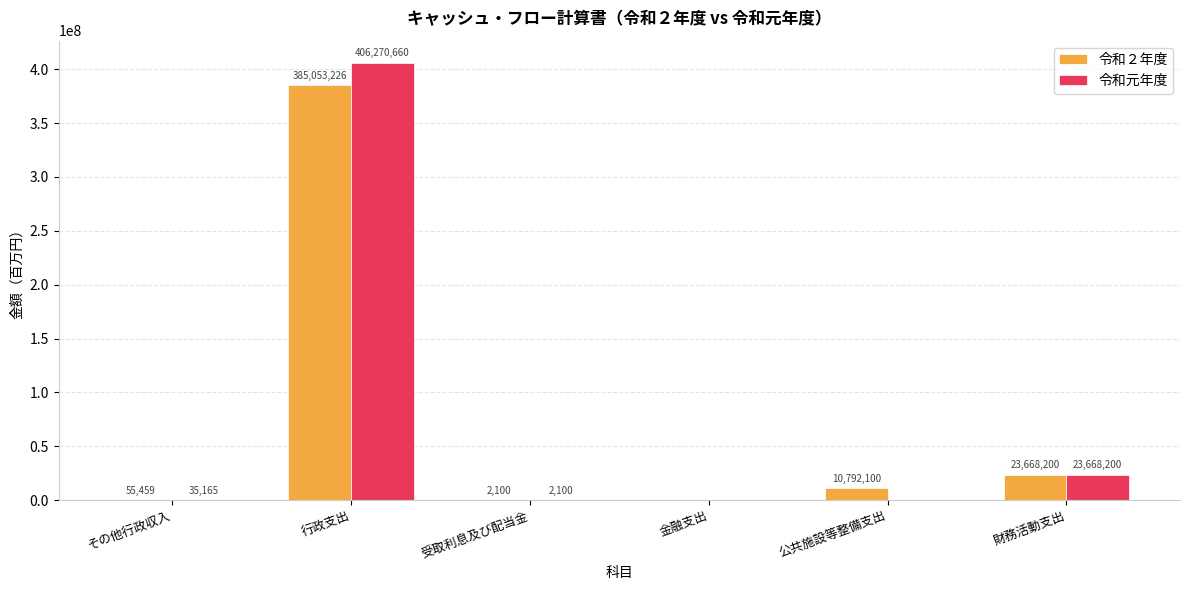

Where is 令和元年度 nearest to the value 203135330?

財務活動支出